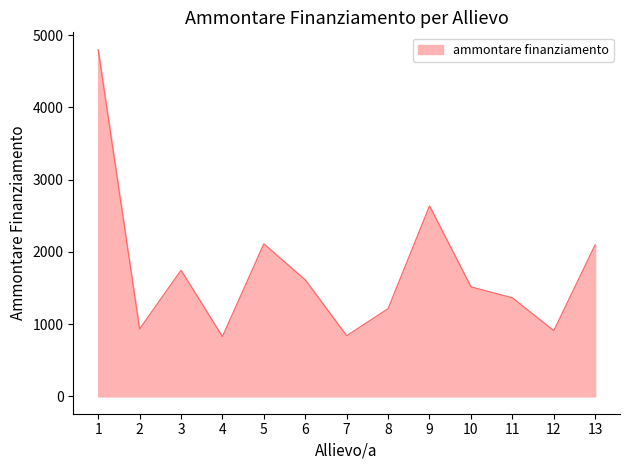

How many lines are shown in the chart?

1